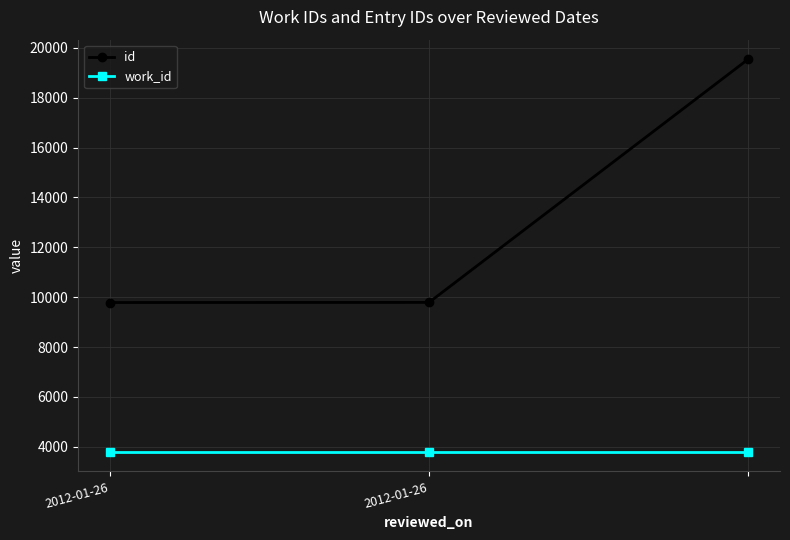

What is the value of the work_id point at the 2nd from the left?

3797